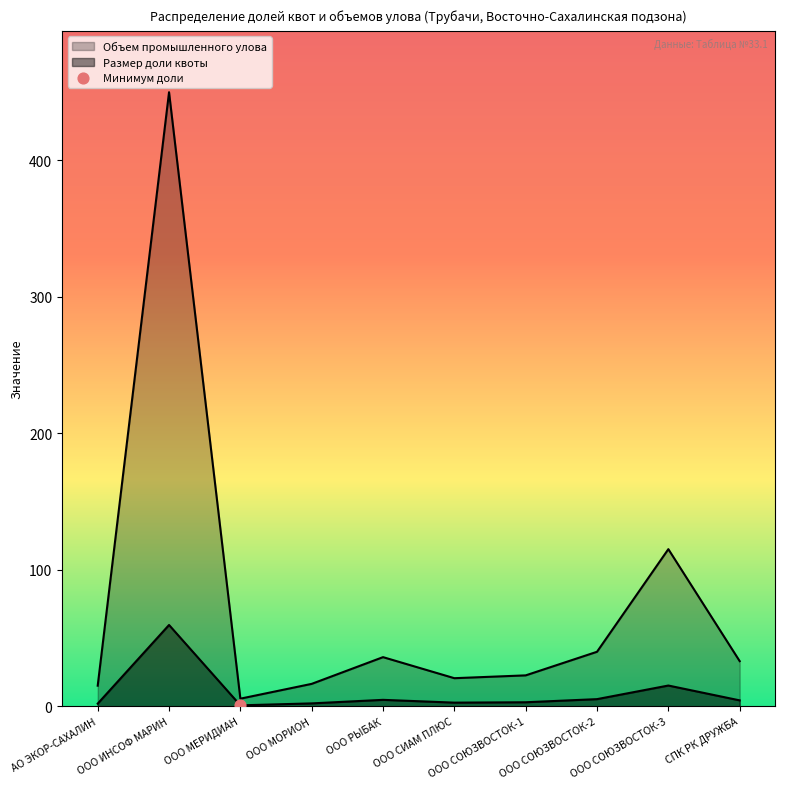

At how many categories does at least one series exceed 105?

2